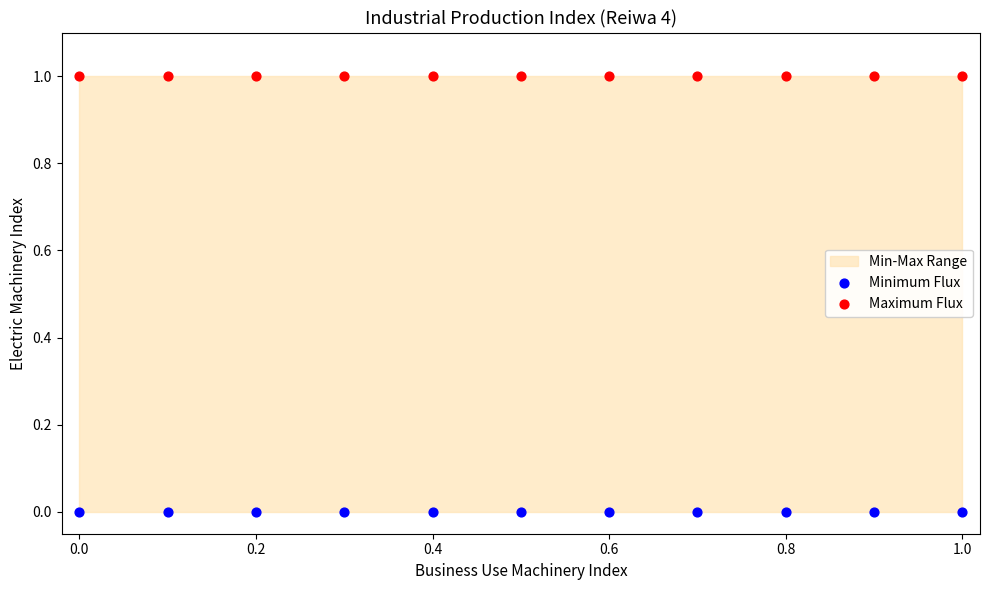

Which series contains the highest Y value?

Maximum Flux